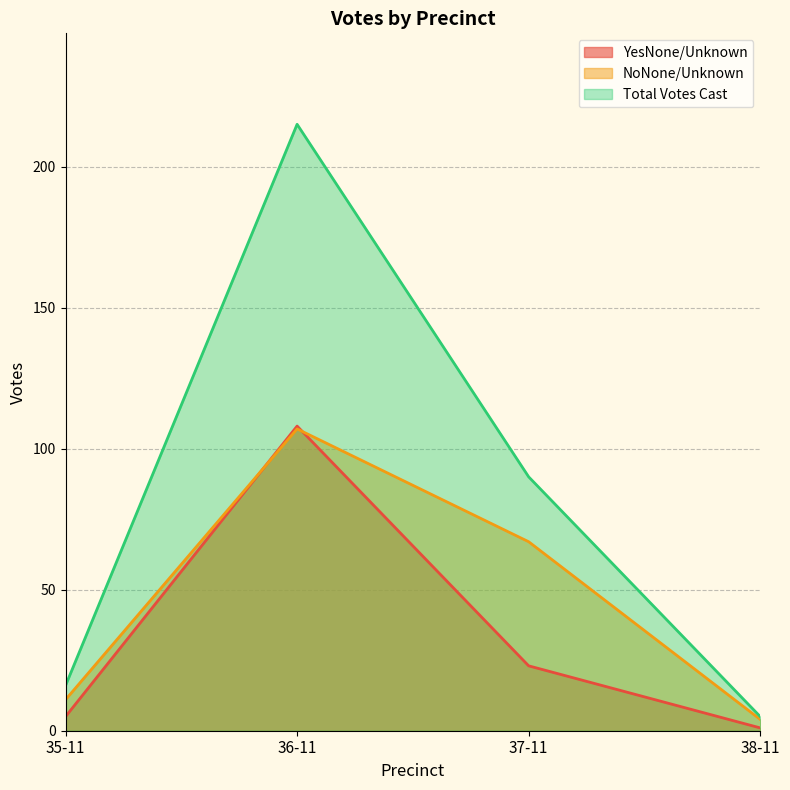

Which category has the highest value in the YesNone/Unknown series?

36-11